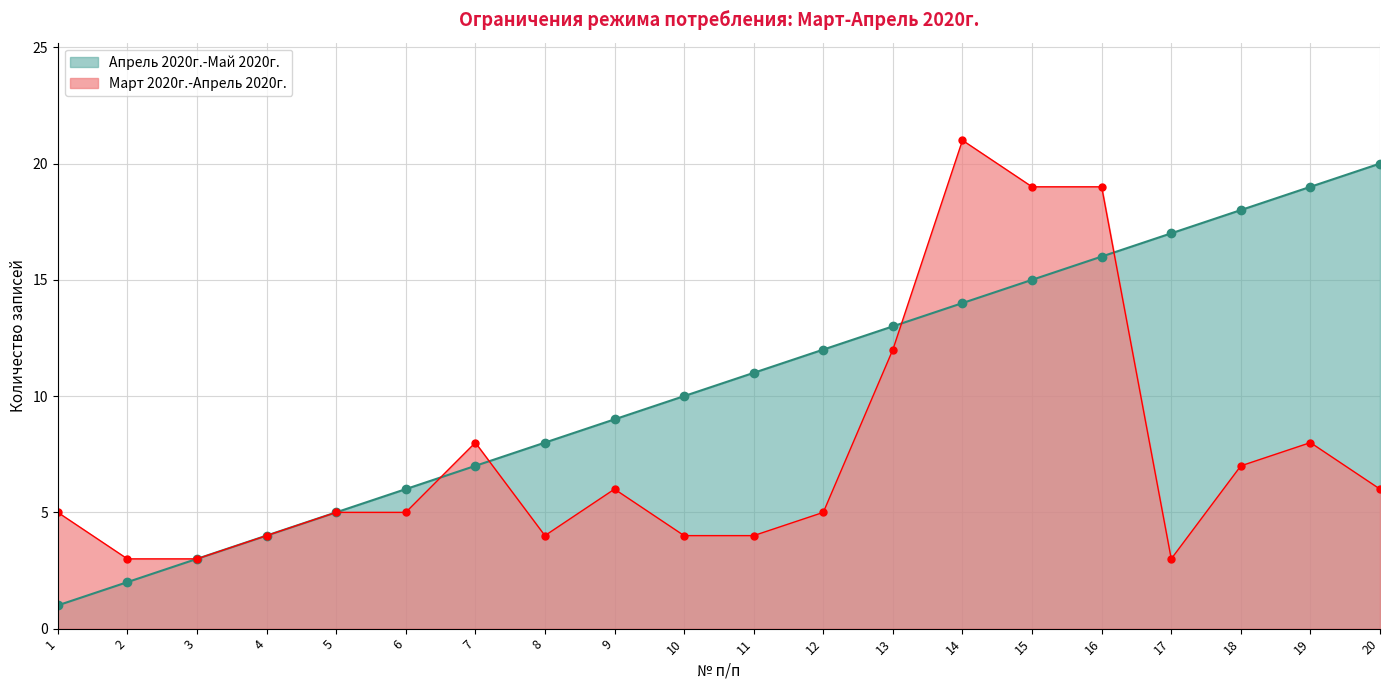

Between which two adjacent categories do Март 2020г.-Апрель 2020г. and Апрель 2020г.-Май 2020г. first intersect?

6 and 7